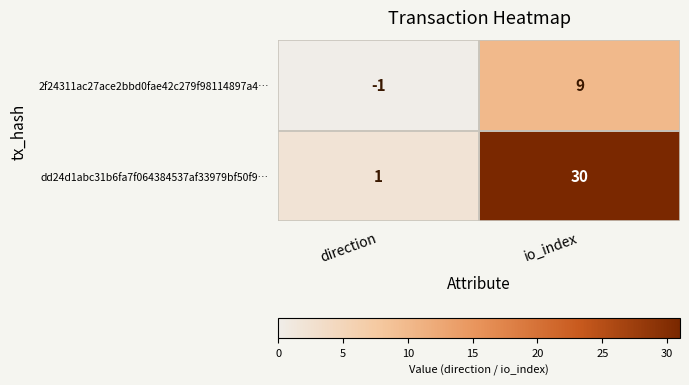

Is it true that 2f24311ac27ace2bbd0fae42c279f98114897a4… equals -1 at direction?

True